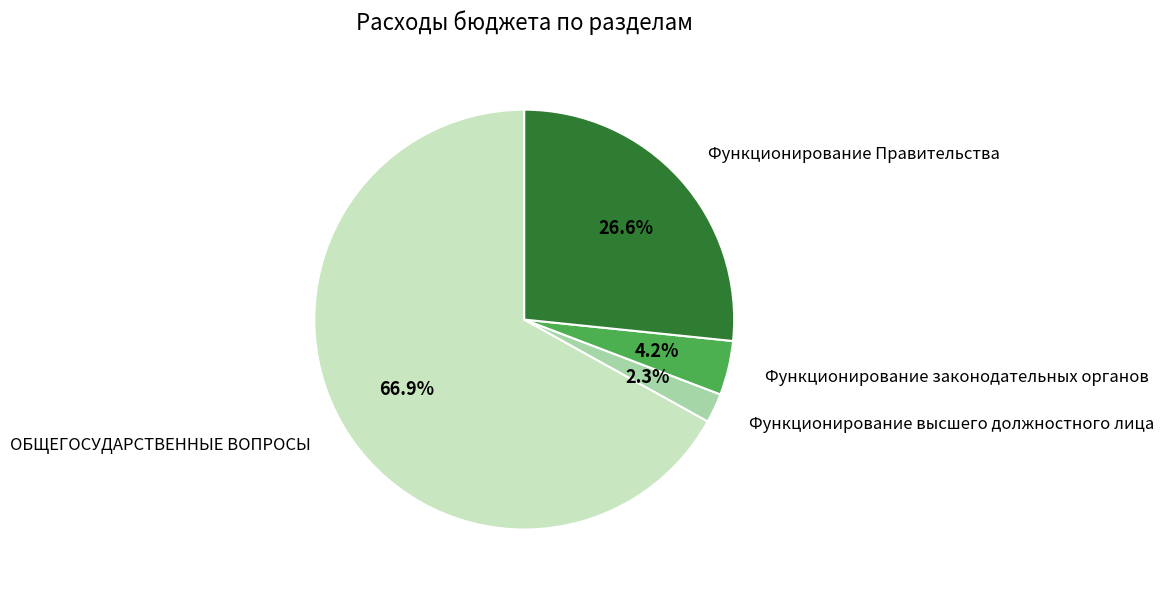

Does any single category account for the majority?

Yes